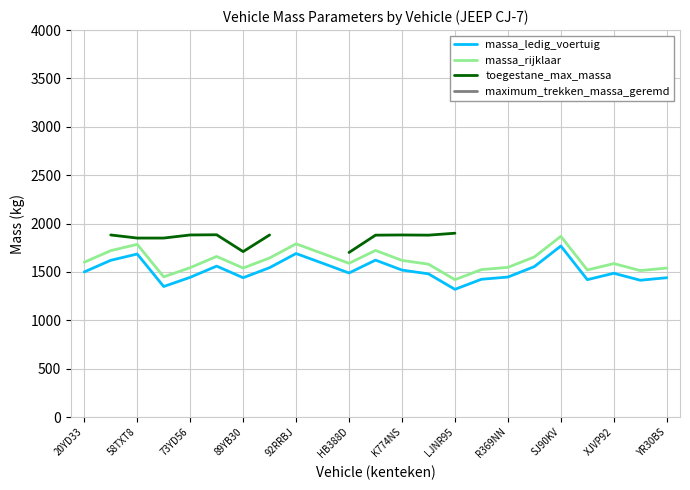

True or false: massa_rijklaar and toegestane_max_massa cross at least once.

False